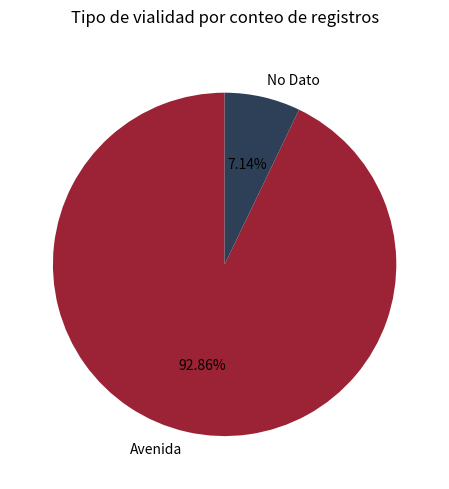

To the nearest percent, what is the average slice percentage?

50%